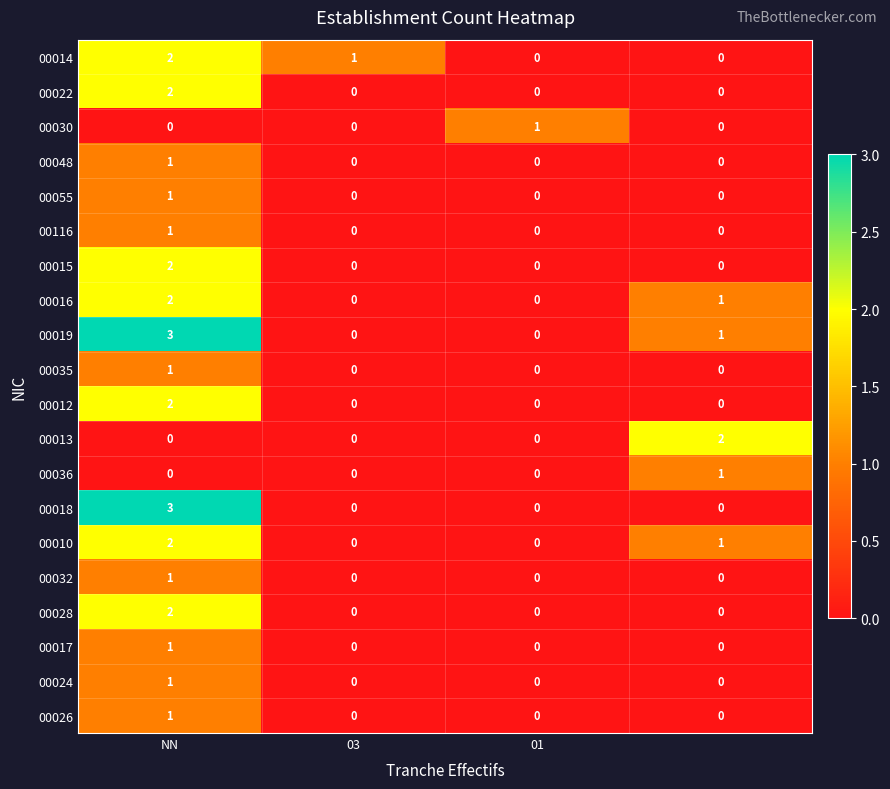

What is the sum of all 00018 values?

3